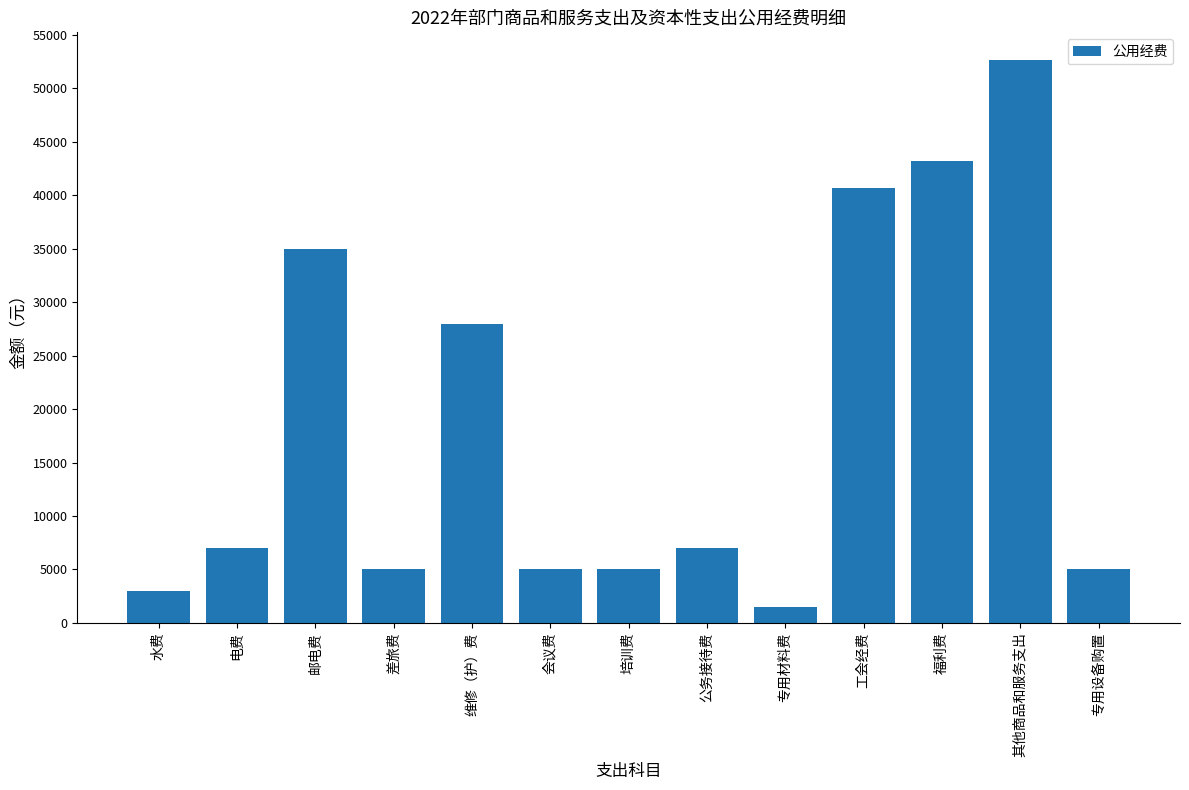

Between 专用设备购置 and 邮电费, which is larger?

邮电费